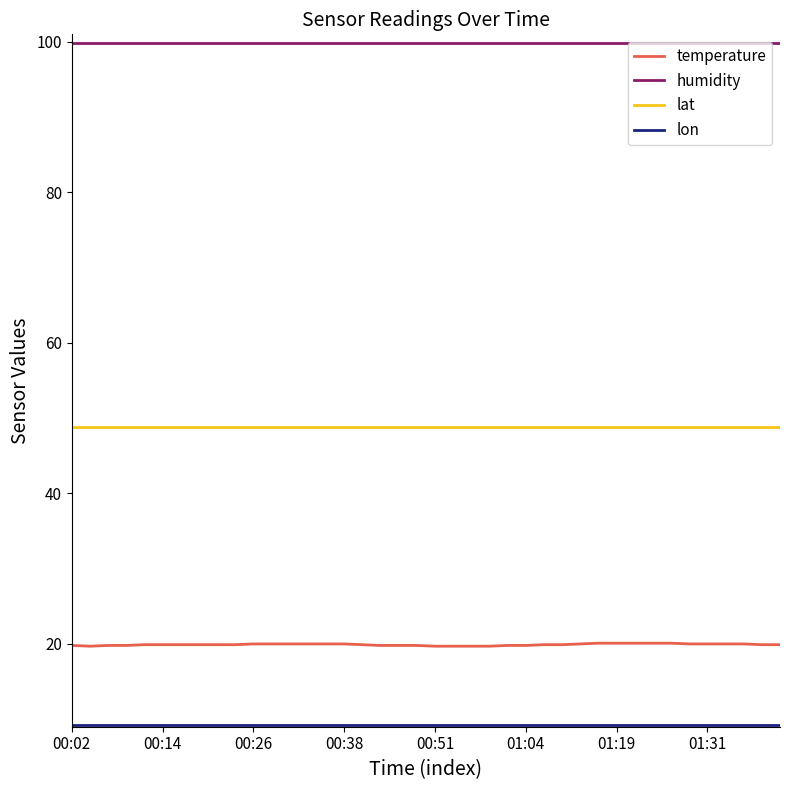

Which series has the widest spread of values?

temperature